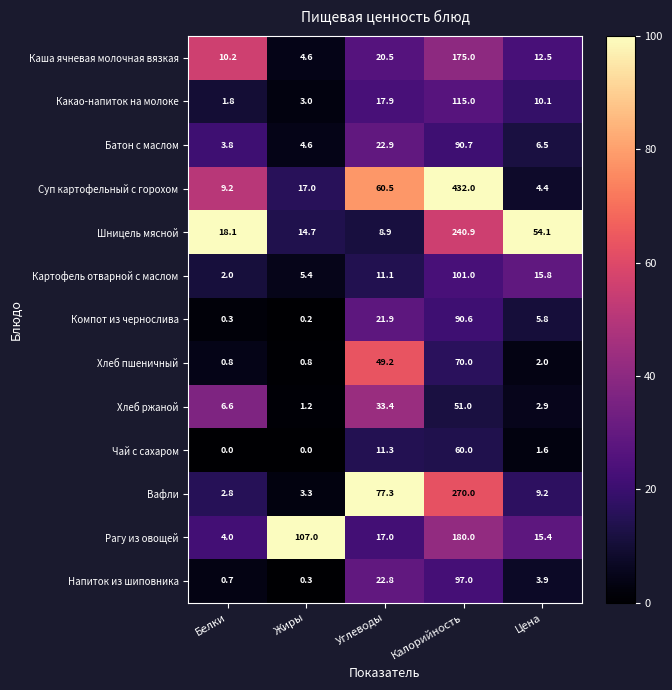

Which series has the largest total across all categories?

Суп картофельный с горохом